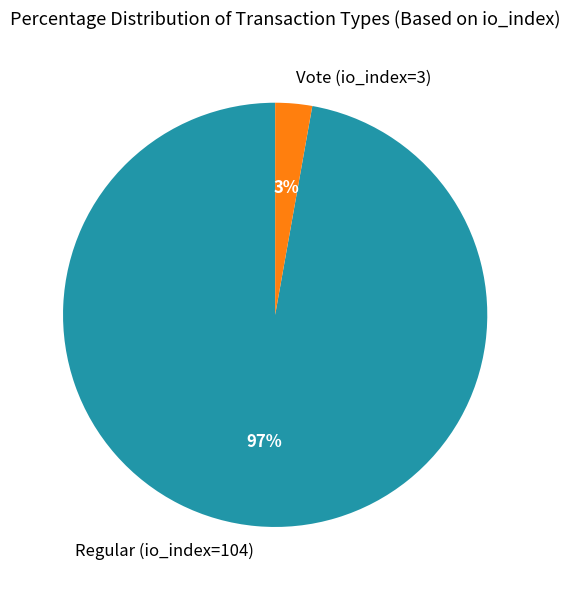

To the nearest percent, what percentage of the pie is Vote (io_index=3)?

3%